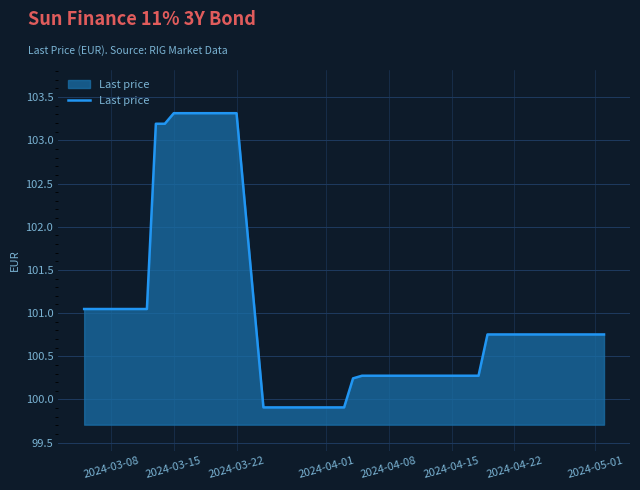

What is the maximum value shown in the chart?

103.3